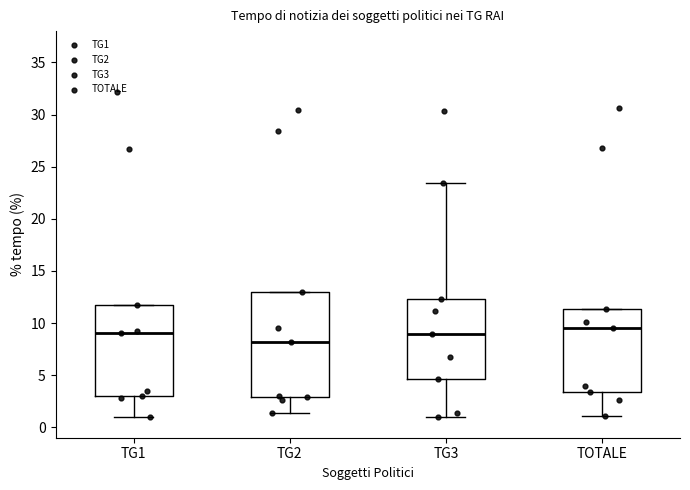

Reading left to right, transcribe this box plot: for each box, give where its median line is, the range the box spans, and where its two whiskers end, as read against the y-axis. The values are not printed on the chart, so give them approximately, as read against the axis.

TG1: median 9.0, box 3.0 to 11.5, whiskers 1.0 to 11.5
TG2: median 8.0, box 3.0 to 13.0, whiskers 1.5 to 13.0
TG3: median 9.0, box 4.5 to 12.5, whiskers 1.0 to 23.5
TOTALE: median 9.5, box 3.5 to 11.5, whiskers 1.0 to 11.5